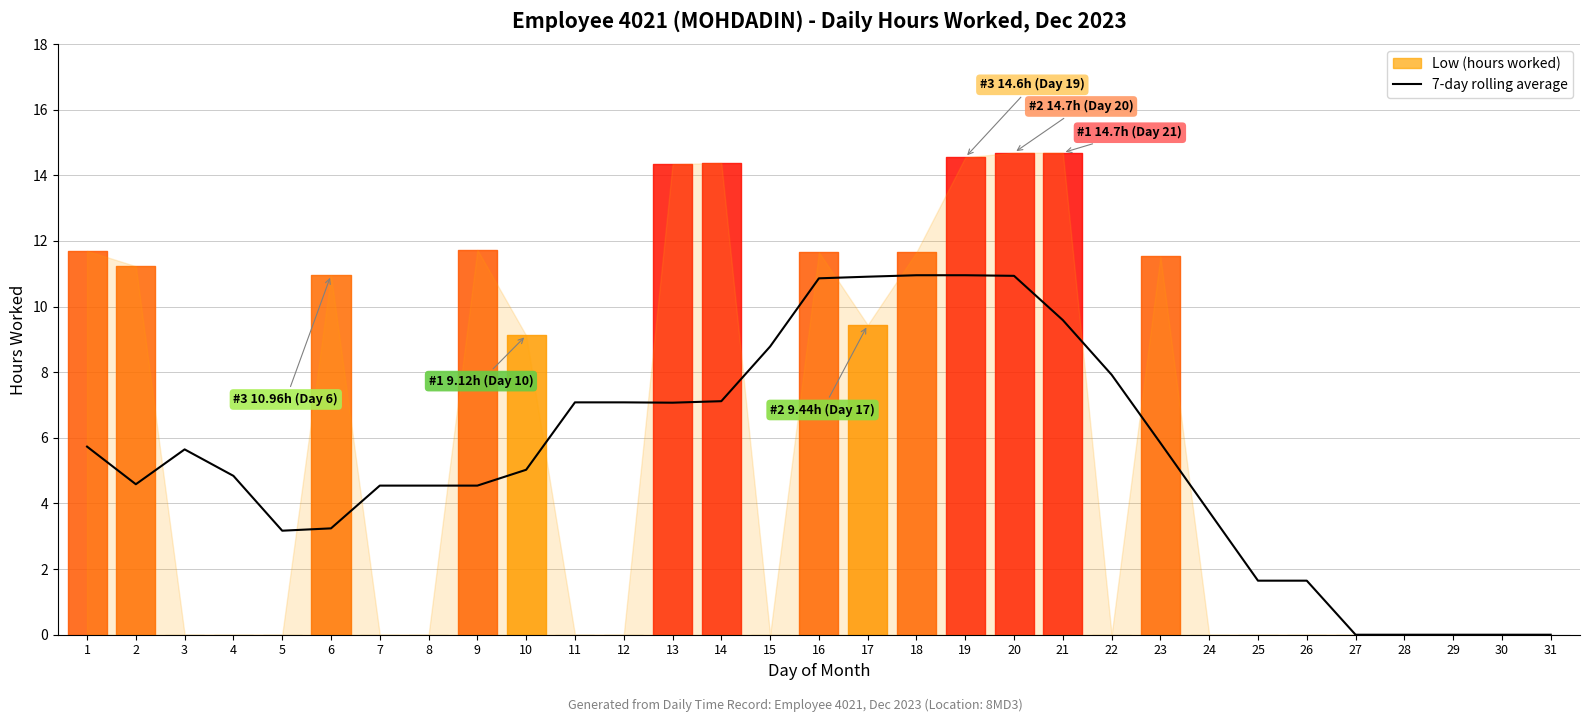

True or false: the data shows 4.8 at 5.

False